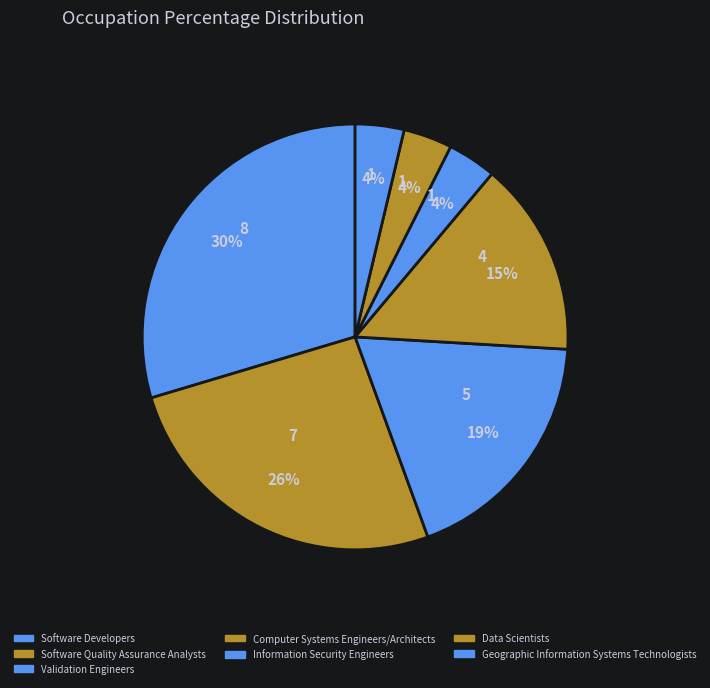

Is it true that Software Developers is 30% of the pie?

True